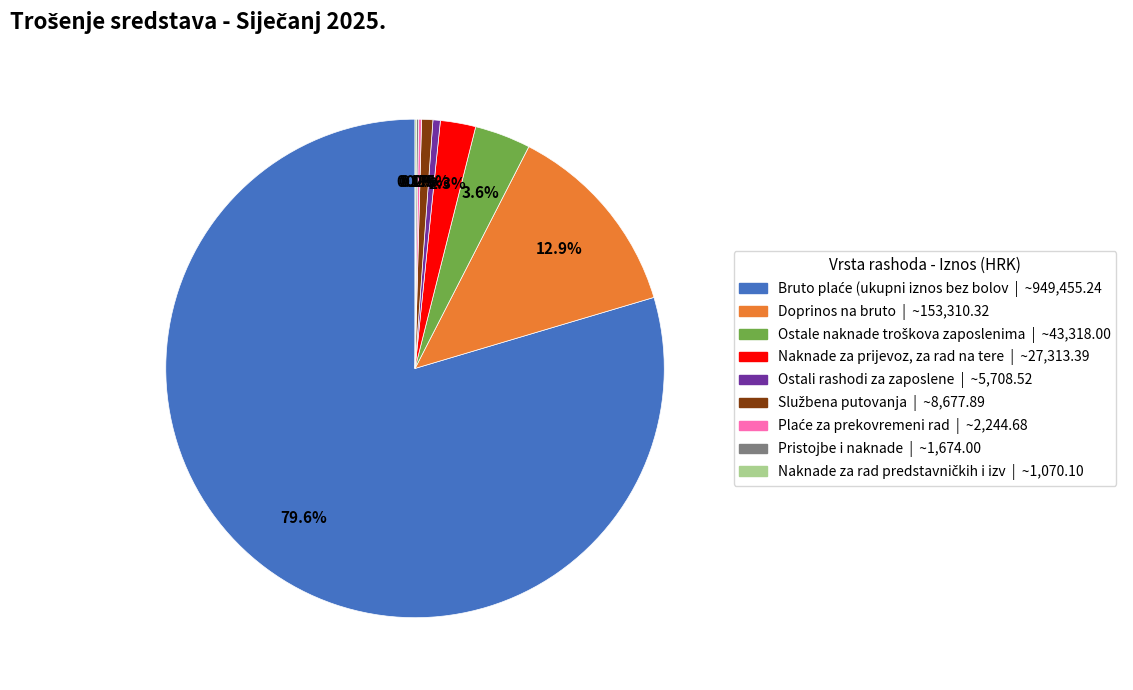

Does any single category account for the majority?

Yes